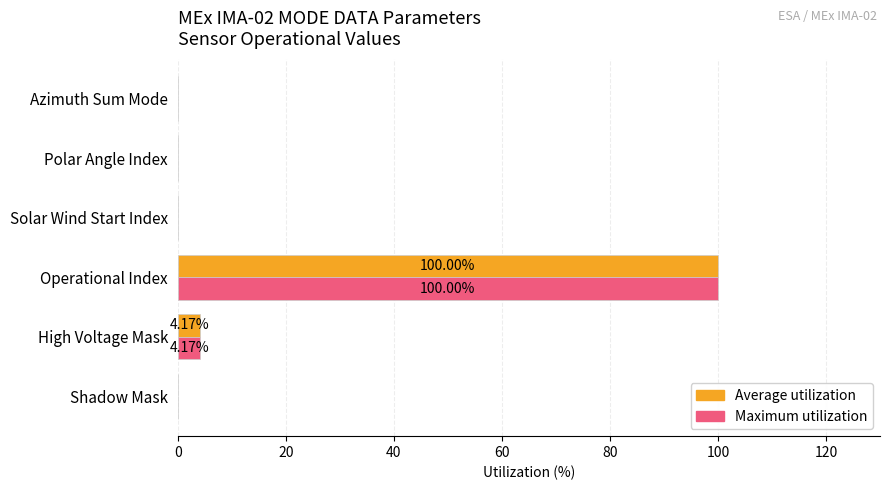

What is the sum of all Maximum utilization values?

104.2